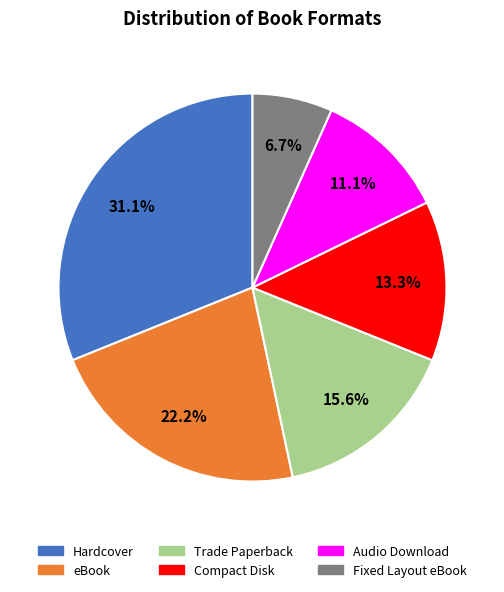

How many slices are in this pie chart?

6